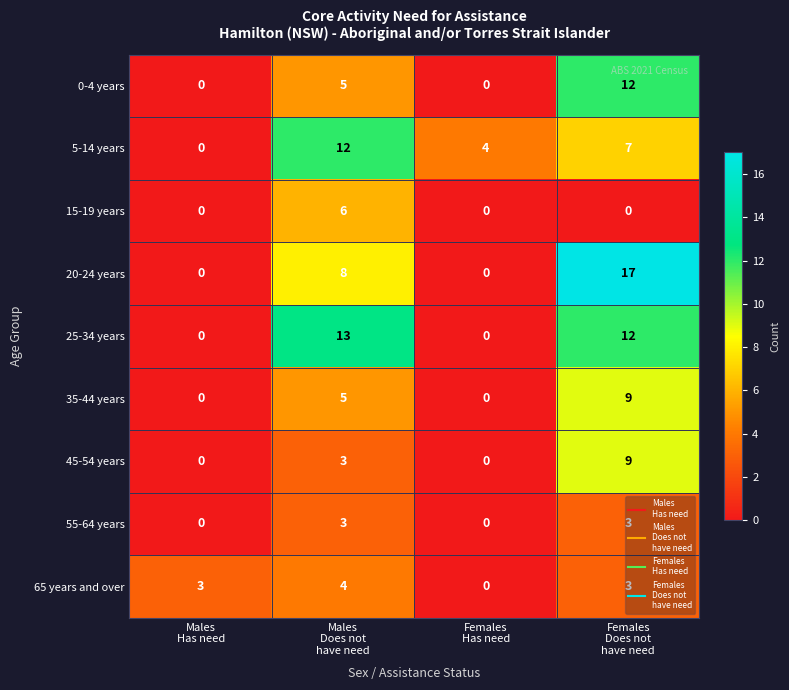

What is the greatest value displayed?

17